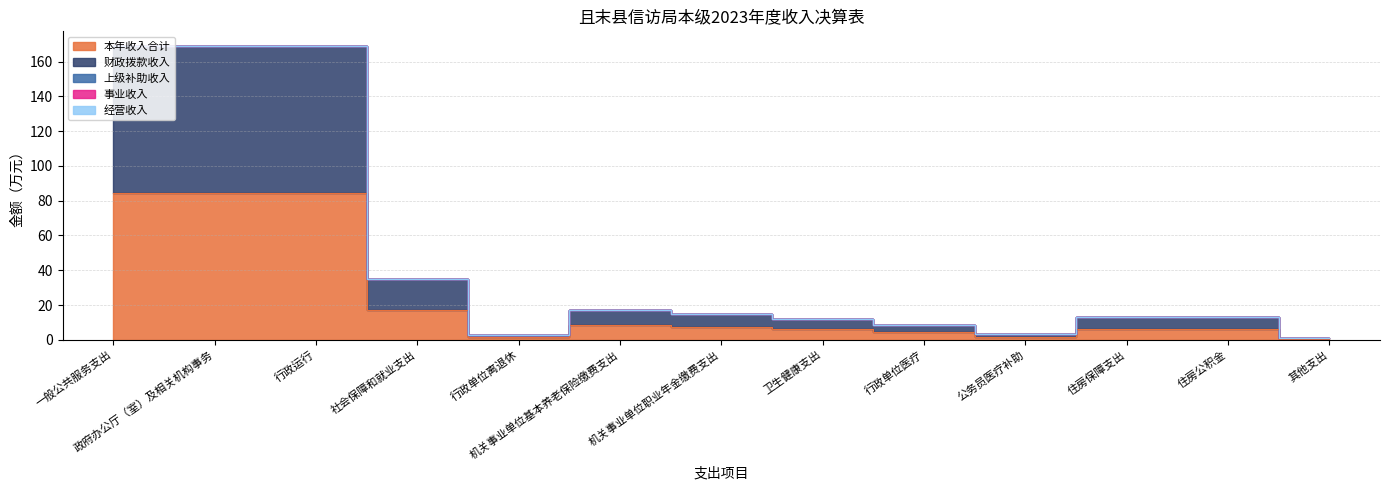

What value does the 财政拨款收入 series have at 社会保障和就业支出?

17.4